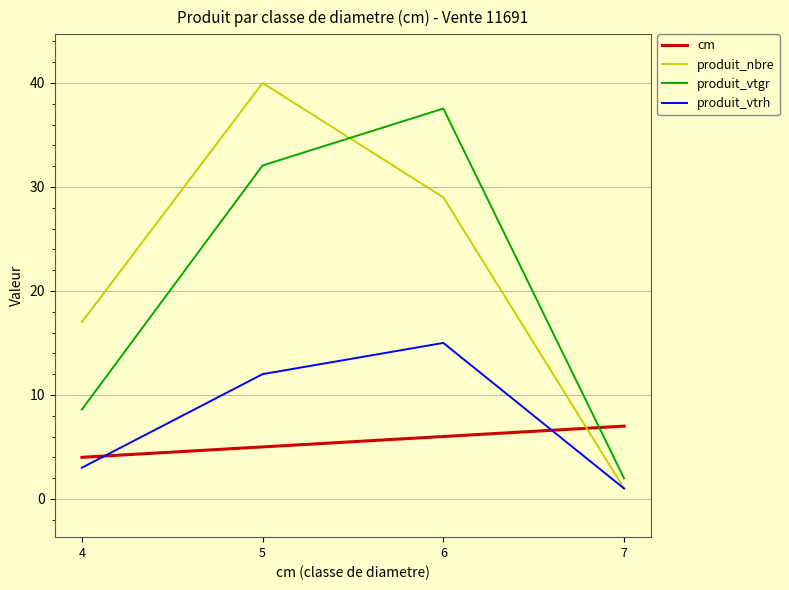

Between 5 and 6, which series saw the biggest shift?

produit_nbre